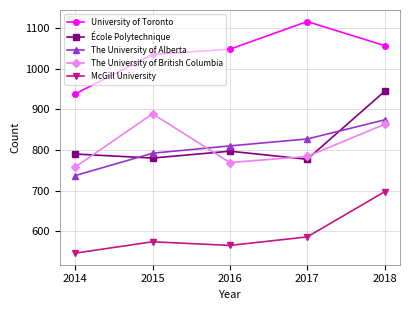

At which category does The University of British Columbia reach its first local valley?

2016